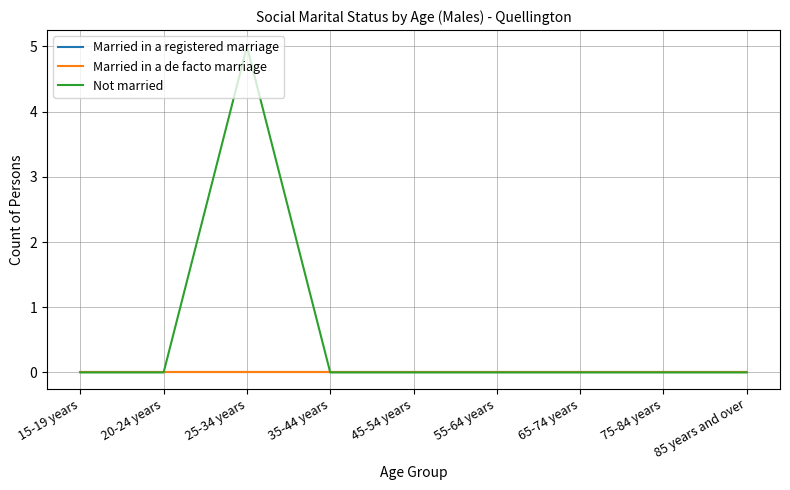

Which category has the highest value across all series?

25-34 years